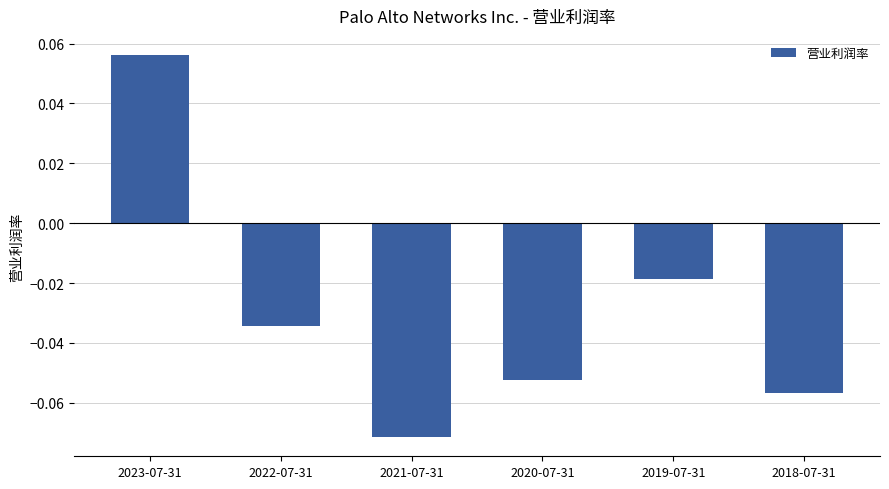

What position from the left is 2019-07-31?

5